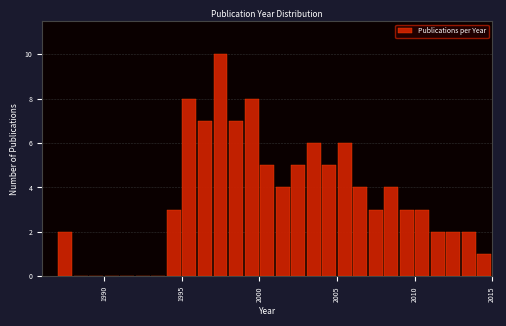

Around what value on the x-axis is the tallest bar? Give the approximate position of its centre, as read against the axis.

1997.5